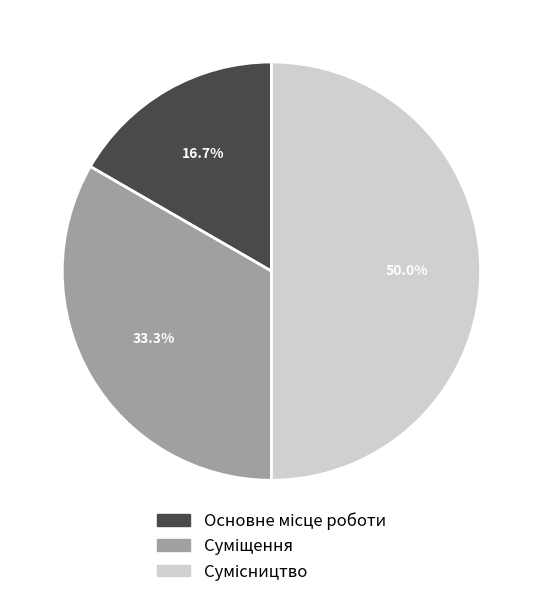

To the nearest percent, what is the difference between the largest and smallest slice percentages?

33%